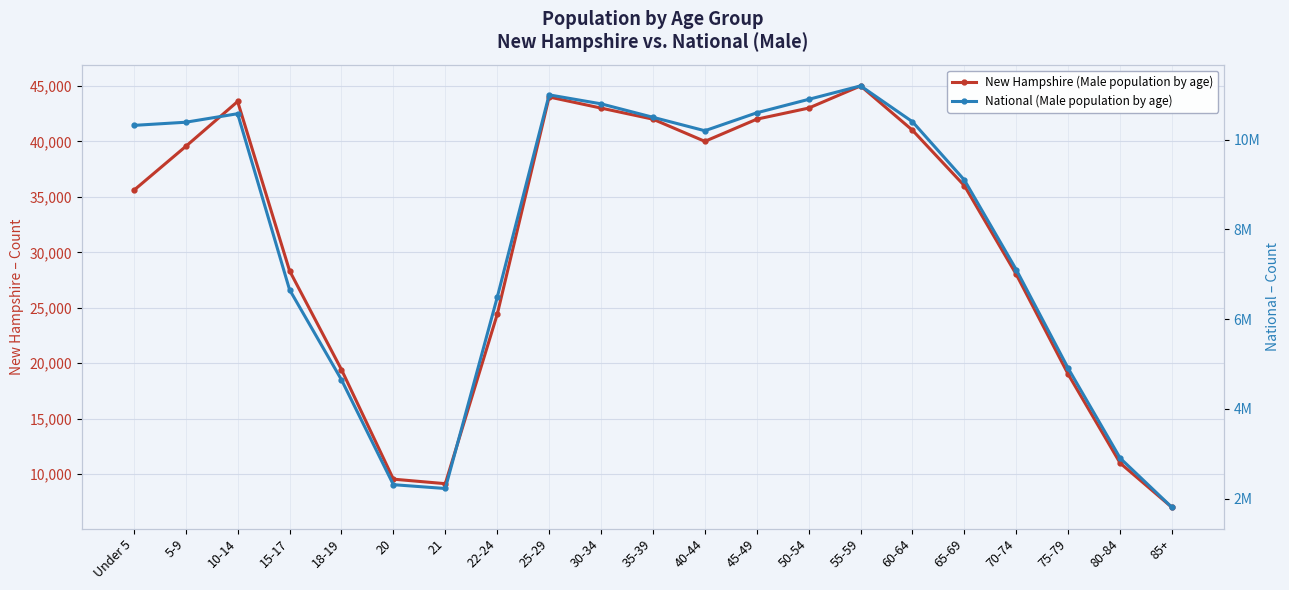

True or false: New Hampshire (Male population by age) and National (Male population by age) cross at least once.

False